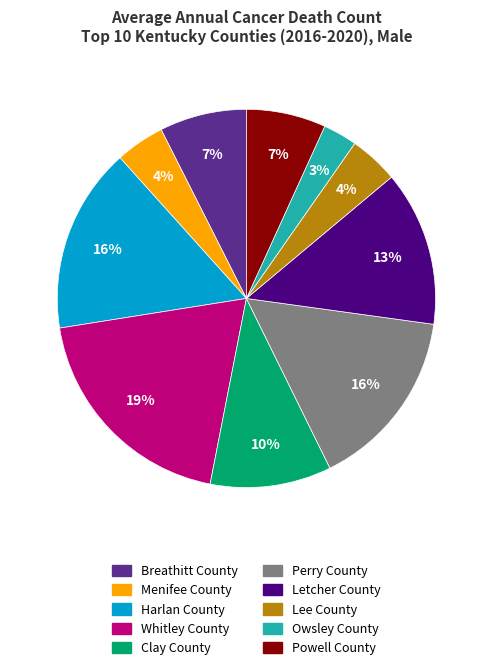

Does Owsley County represent more than half of the total?

No